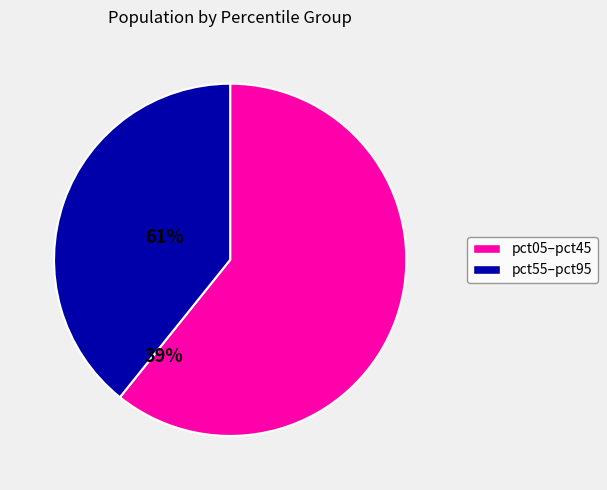

Does any single category account for the majority?

Yes